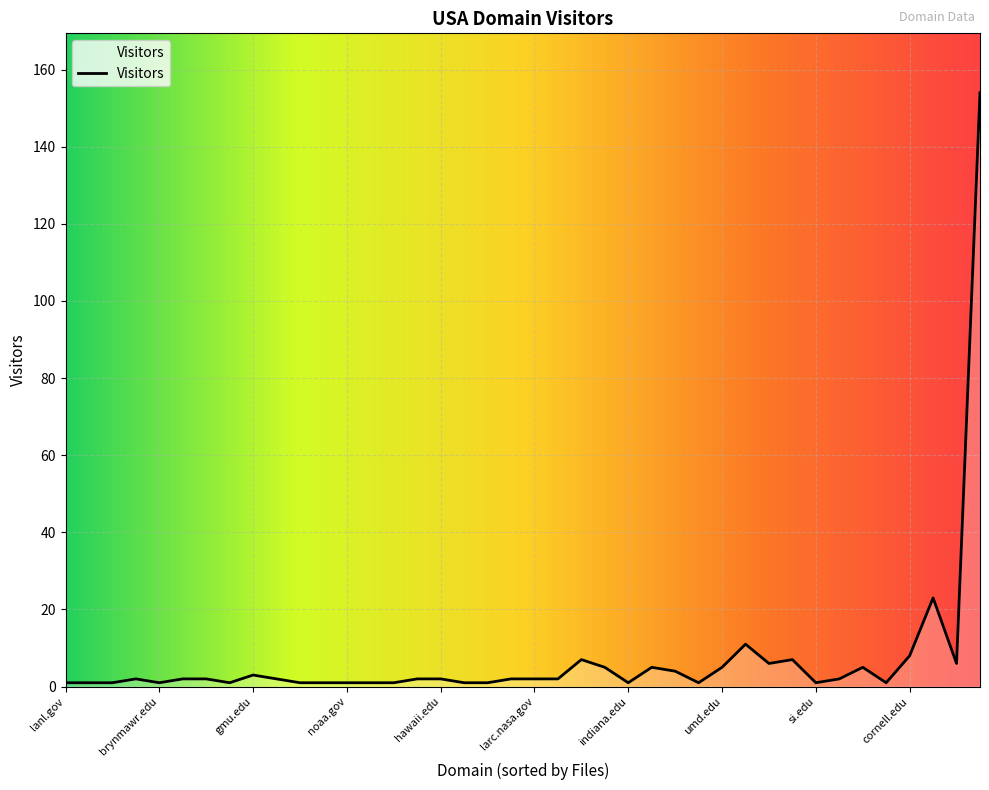

What is the maximum value shown in the chart?

154